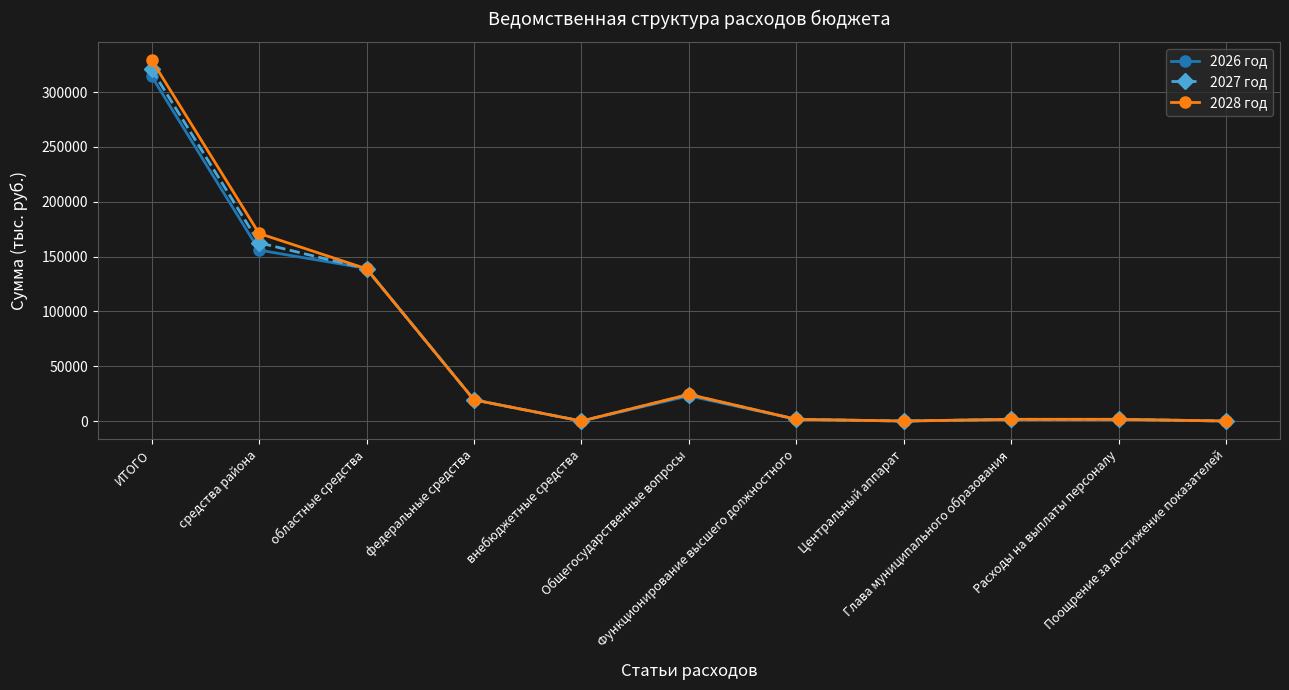

Reading left to right, extract all data points from this chart.

2026 год: 314443.9	155892.1	139193.0	19358.8	0.0	22962.2	1562.0	0.0	1562.0	1562.0	0.0
2027 год: 320740.9	162569.3	138860.8	19310.8	0.0	24070.7	1562.0	0.0	1562.0	1562.0	0.0
2028 год: 329285.9	171116.6	138858.5	19310.8	0.0	24300.7	1562.0	0.0	1562.0	1562.0	0.0